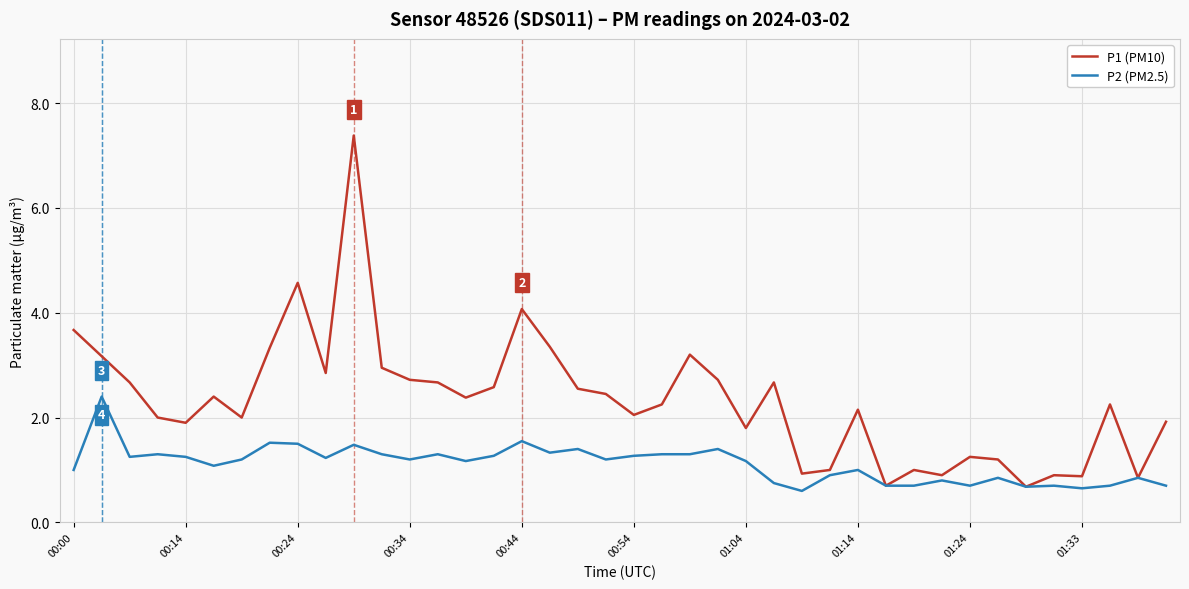

Which series has the largest total across all categories?

P1 (PM10)